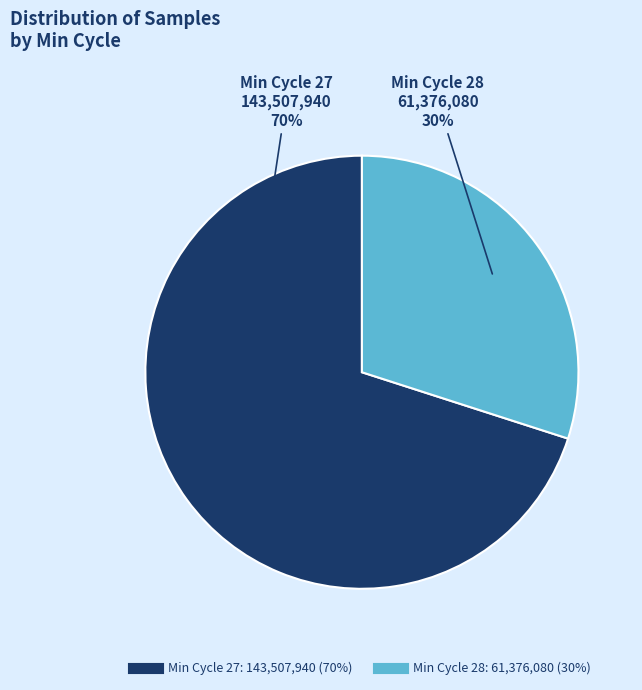

To the nearest percent, what is the difference between the largest and smallest slice percentages?

40%